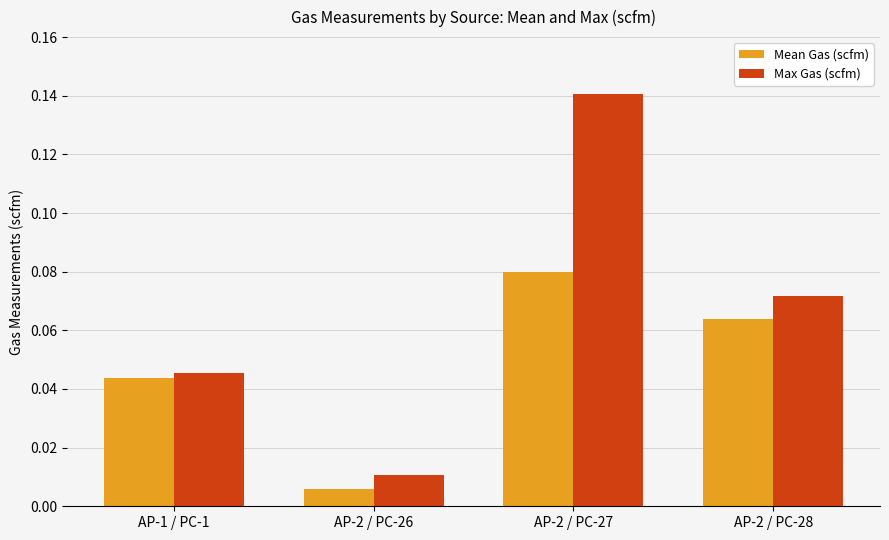

At which label is Mean Gas (scfm) closest to 0?

AP-2 / PC-26